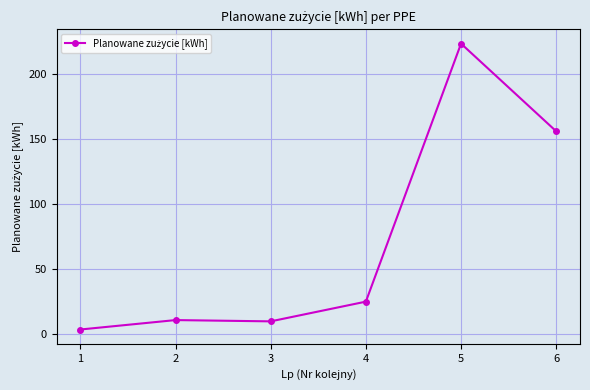

What is the sum of all values?

427.4